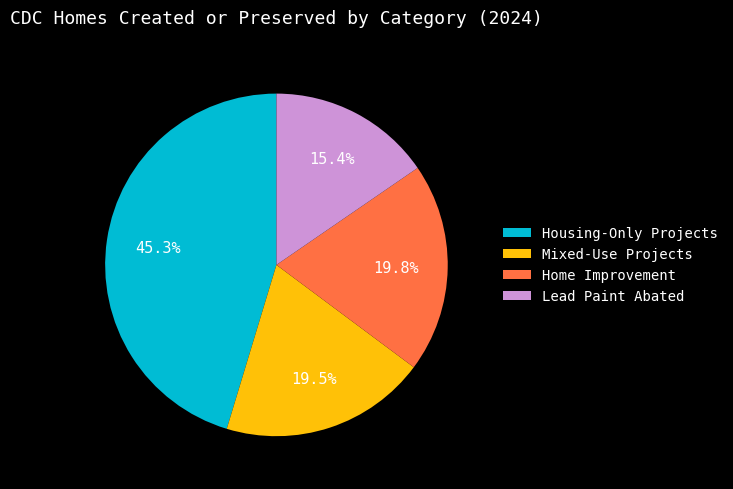

How many segments does this pie chart have?

4